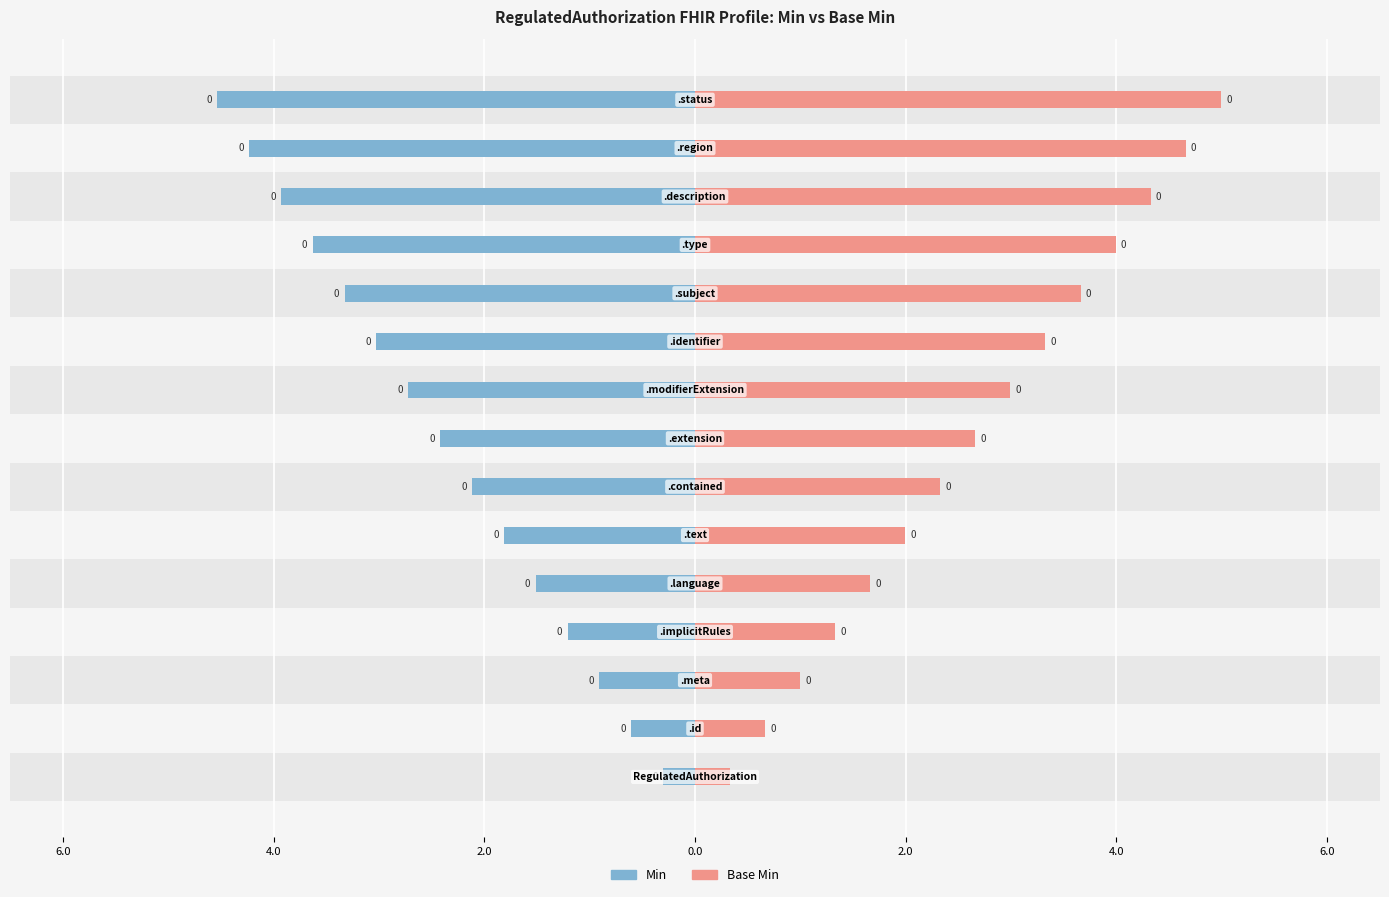

What are all the series names shown in the legend?

Min, Base Min